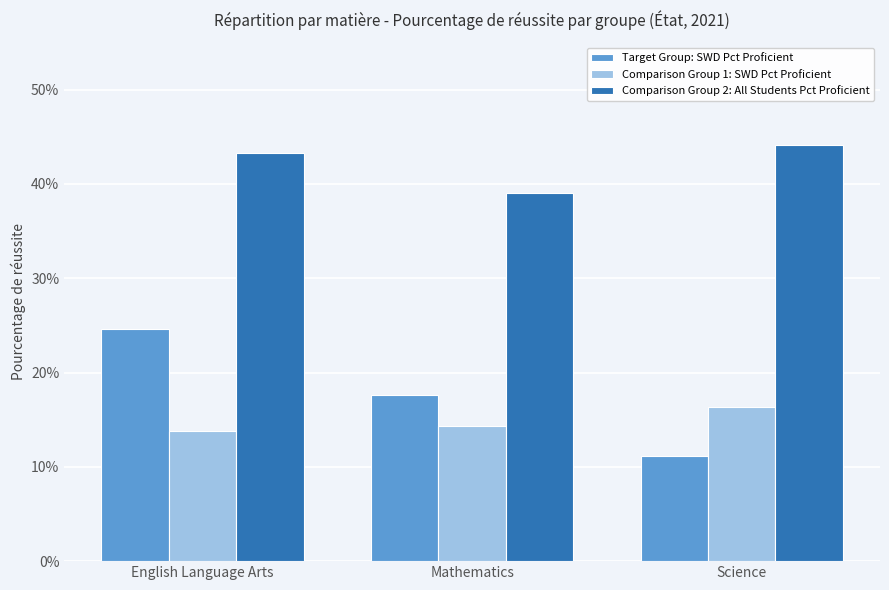

What are all the series names shown in the legend?

Target Group: SWD Pct Proficient, Comparison Group 1: SWD Pct Proficient, Comparison Group 2: All Students Pct Proficient